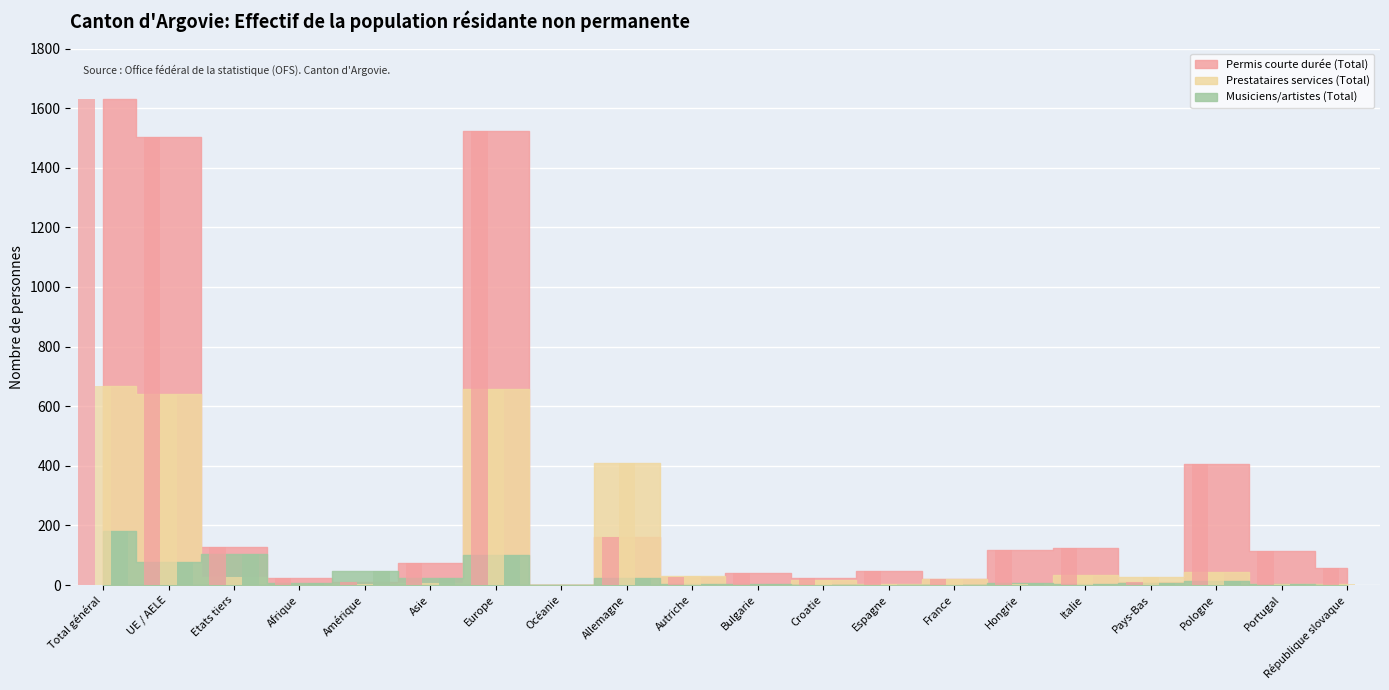

How many data points in Prestataires services (Total) are above 22?

9